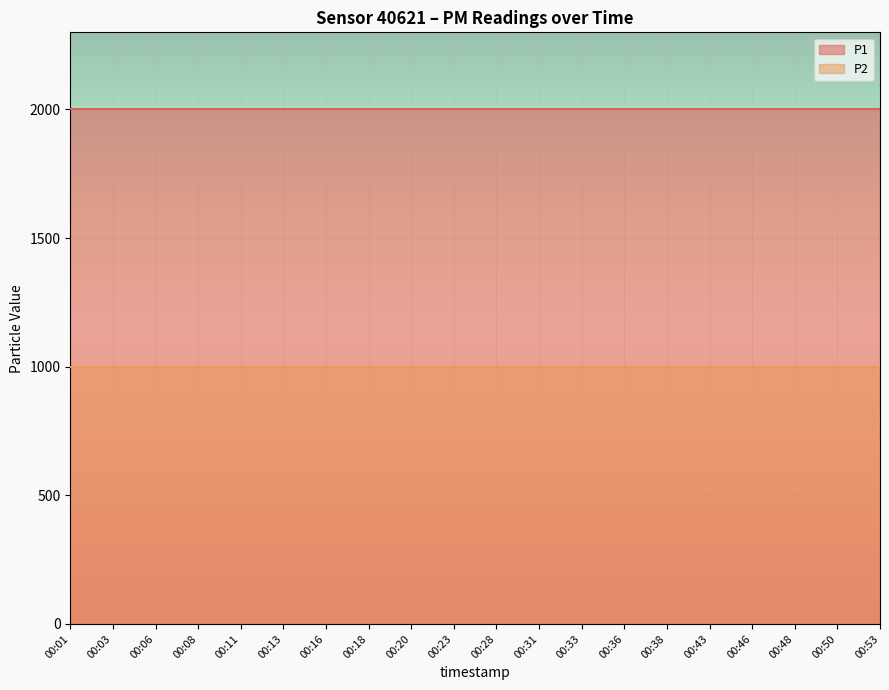

What is the difference between the highest and lowest values at 00:16?

1000.0